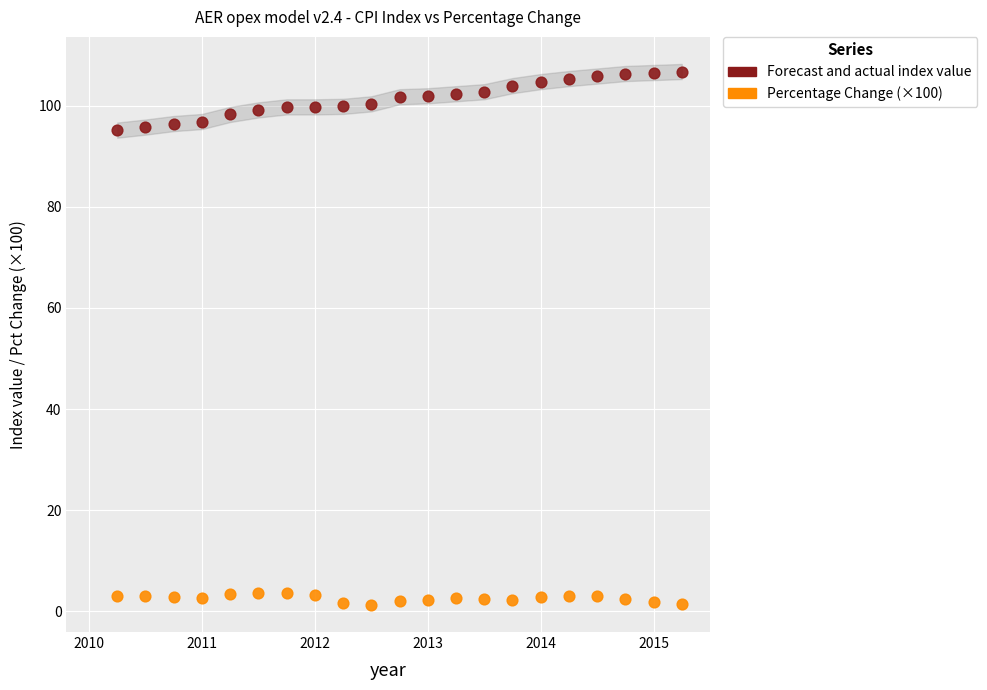

Which series reaches the maximum Y coordinate?

Forecast and actual index value